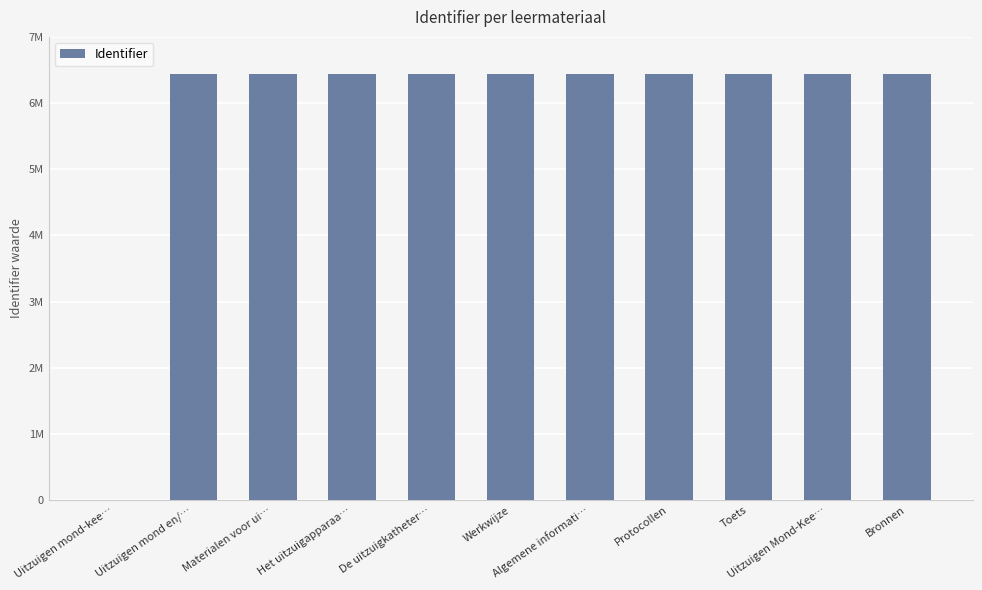

What is the change in value from De uitzuigkatheter… to Werkwijze?

+3